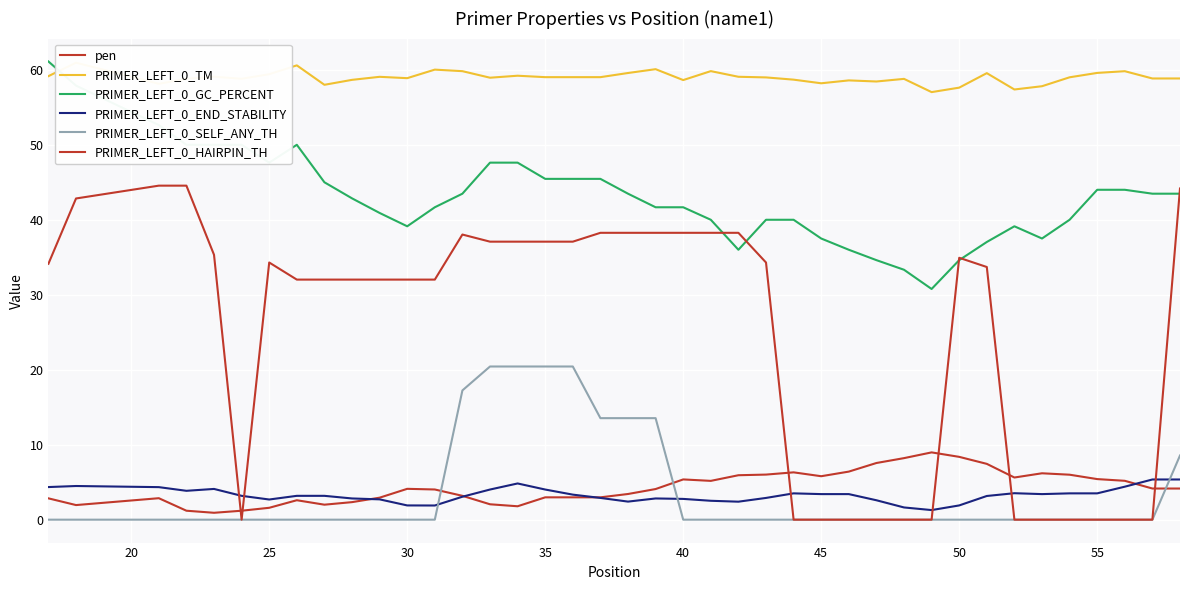

List the series in order of their peak value, lowest first.

PRIMER_LEFT_0_END_STABILITY, pen, PRIMER_LEFT_0_SELF_ANY_TH, PRIMER_LEFT_0_HAIRPIN_TH, PRIMER_LEFT_0_TM, PRIMER_LEFT_0_GC_PERCENT